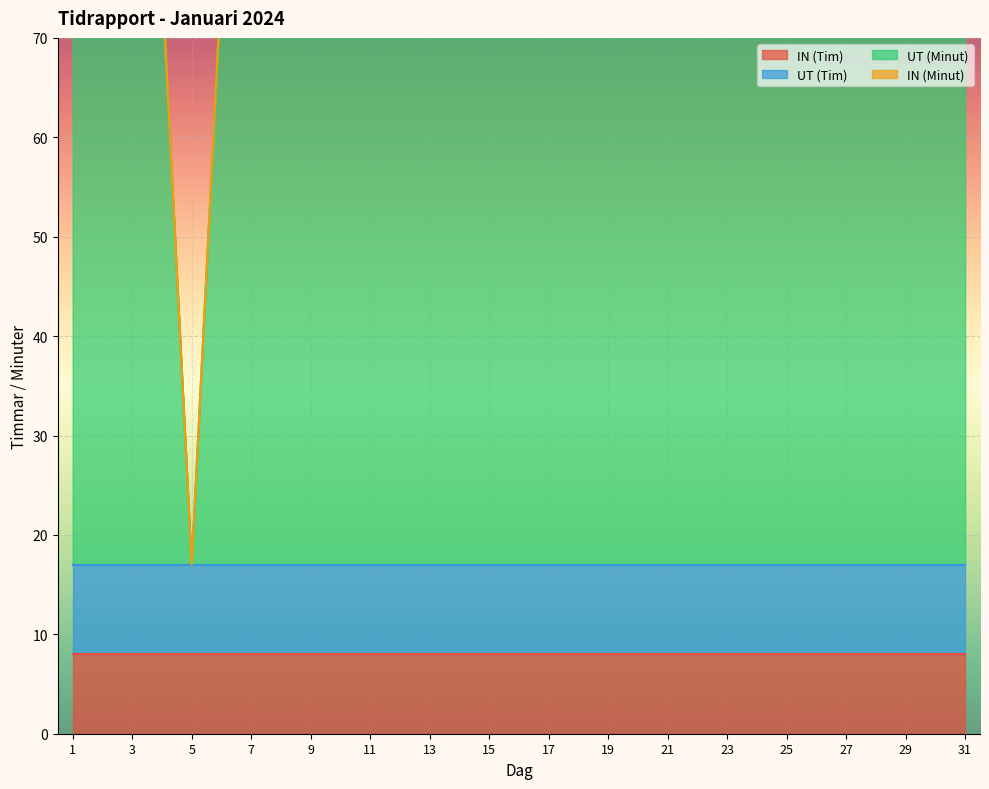

At which label does UT (Tim) reach its minimum?

1